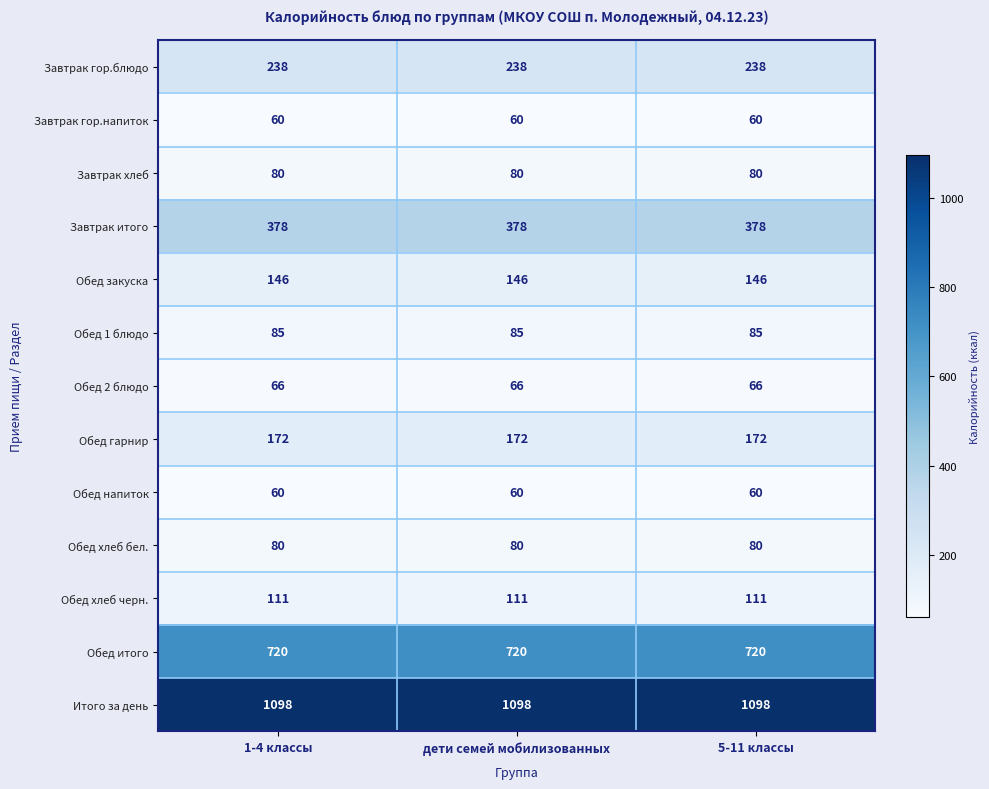

What is the greatest value displayed?

1098